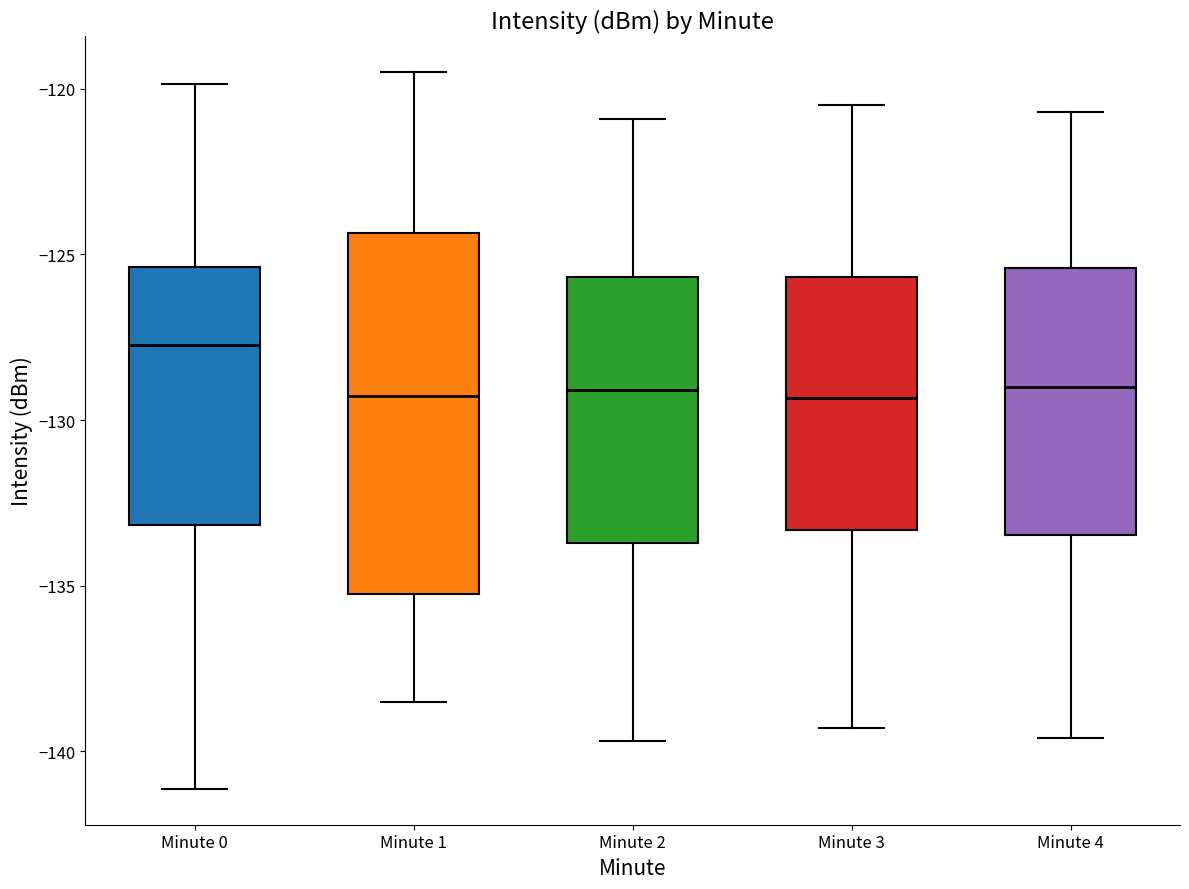

Comparing the boxes themselves (not the whiskers), which one is the tallest?

Minute 1